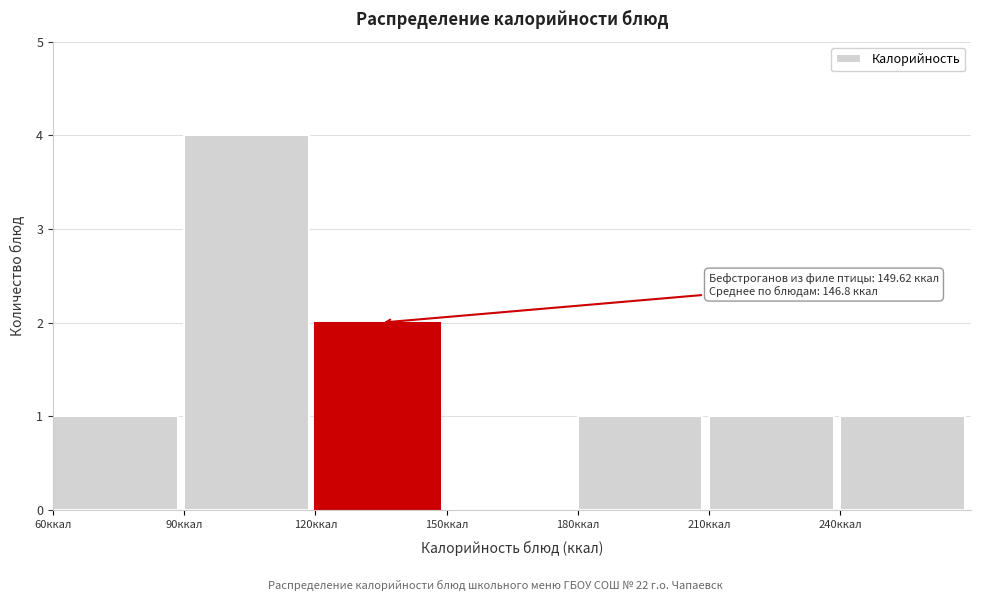

Over which range of the x-axis is the bar tallest?

90 to 120